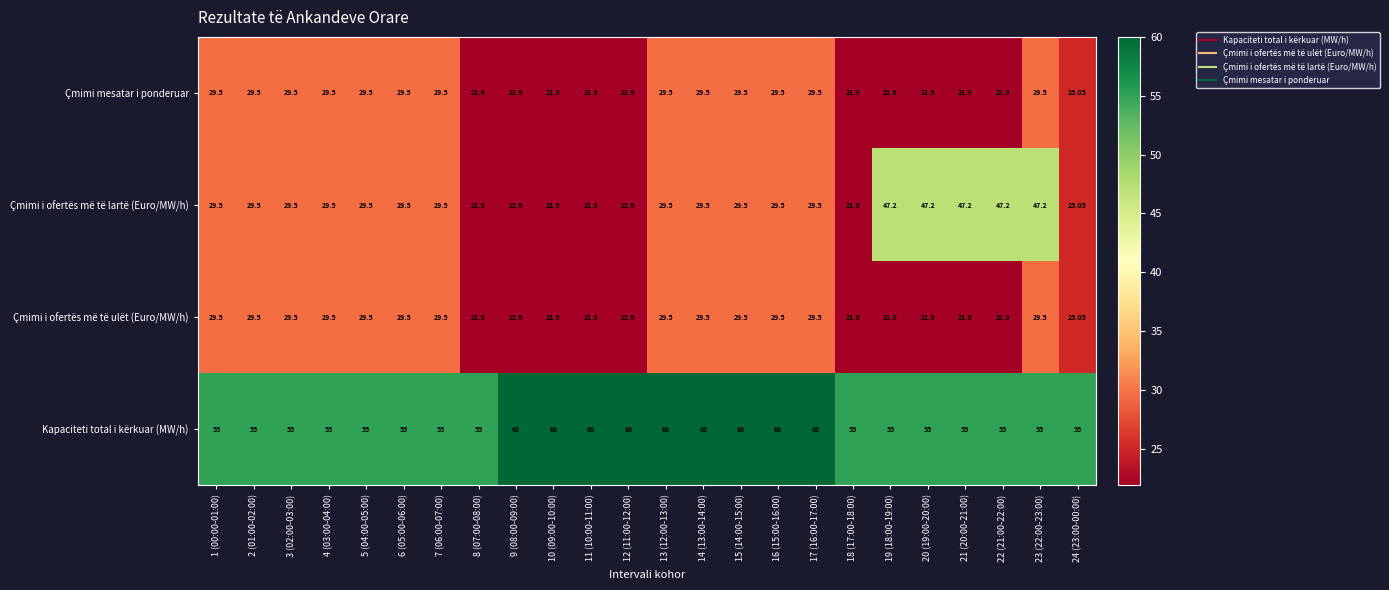

Which series has the largest total across all categories?

Kapaciteti total i kërkuar (MW/h)